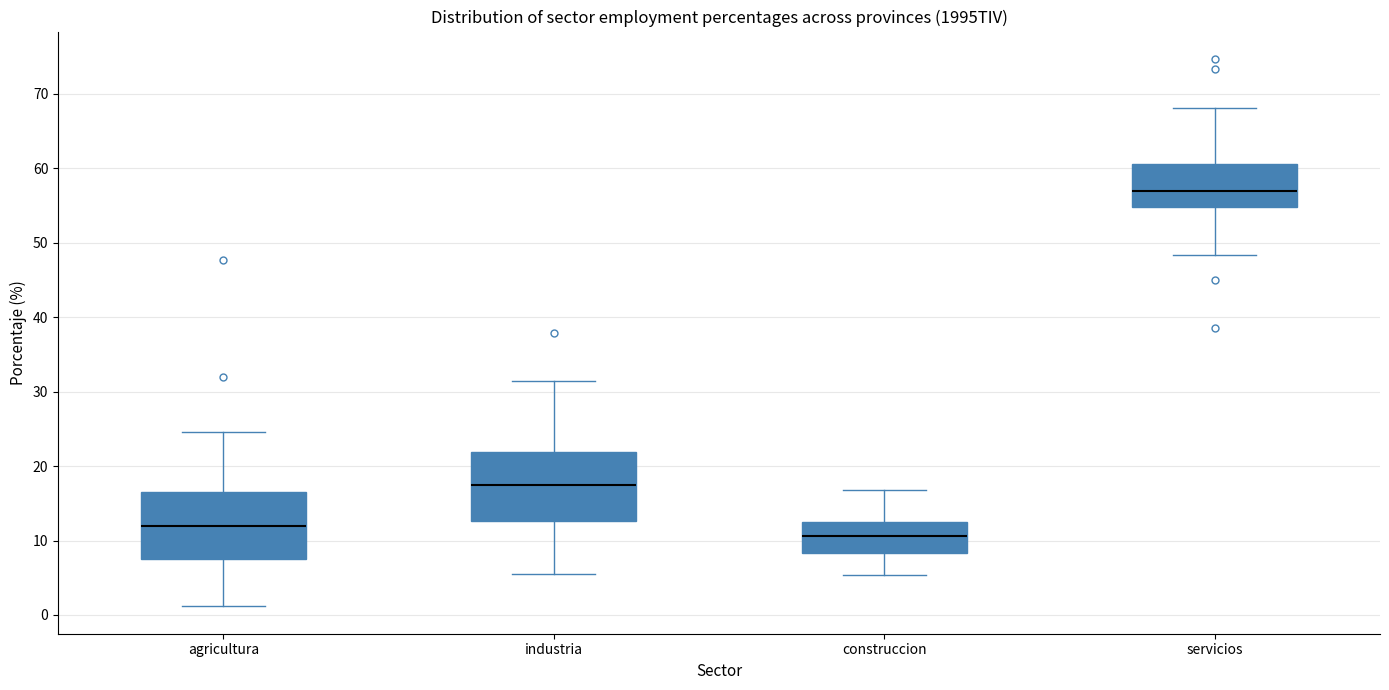

Where does the lower whisker of the box for agricultura end on the y-axis? The values are not printed on the chart, so give them approximately, as read against the axis.

1